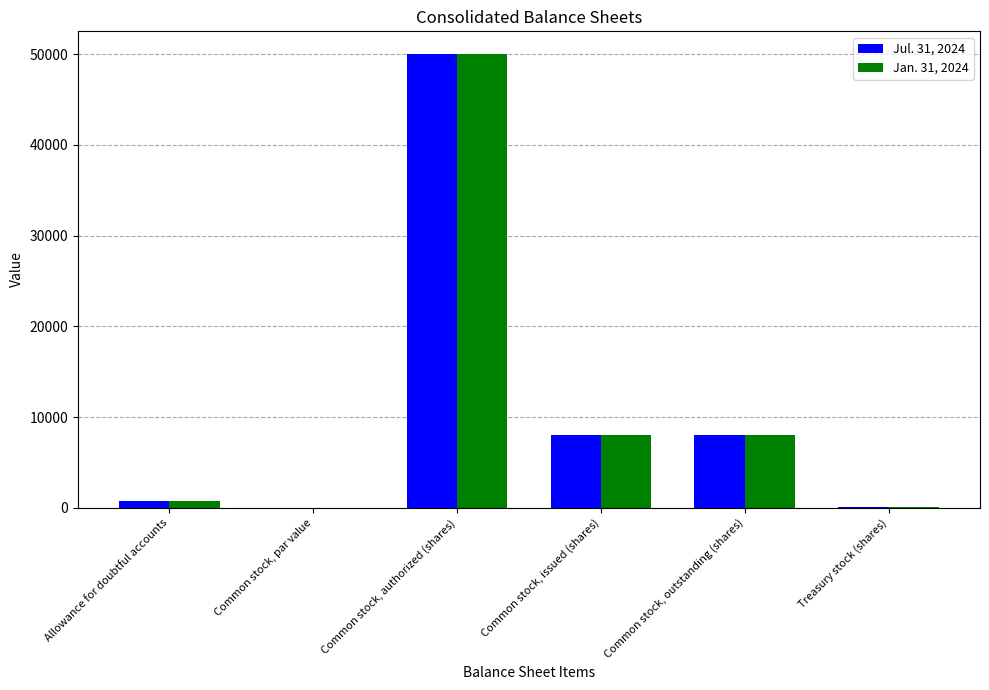

The value of Jan. 31, 2024 at Common stock, issued (shares) is 8017.0. True or false?

True